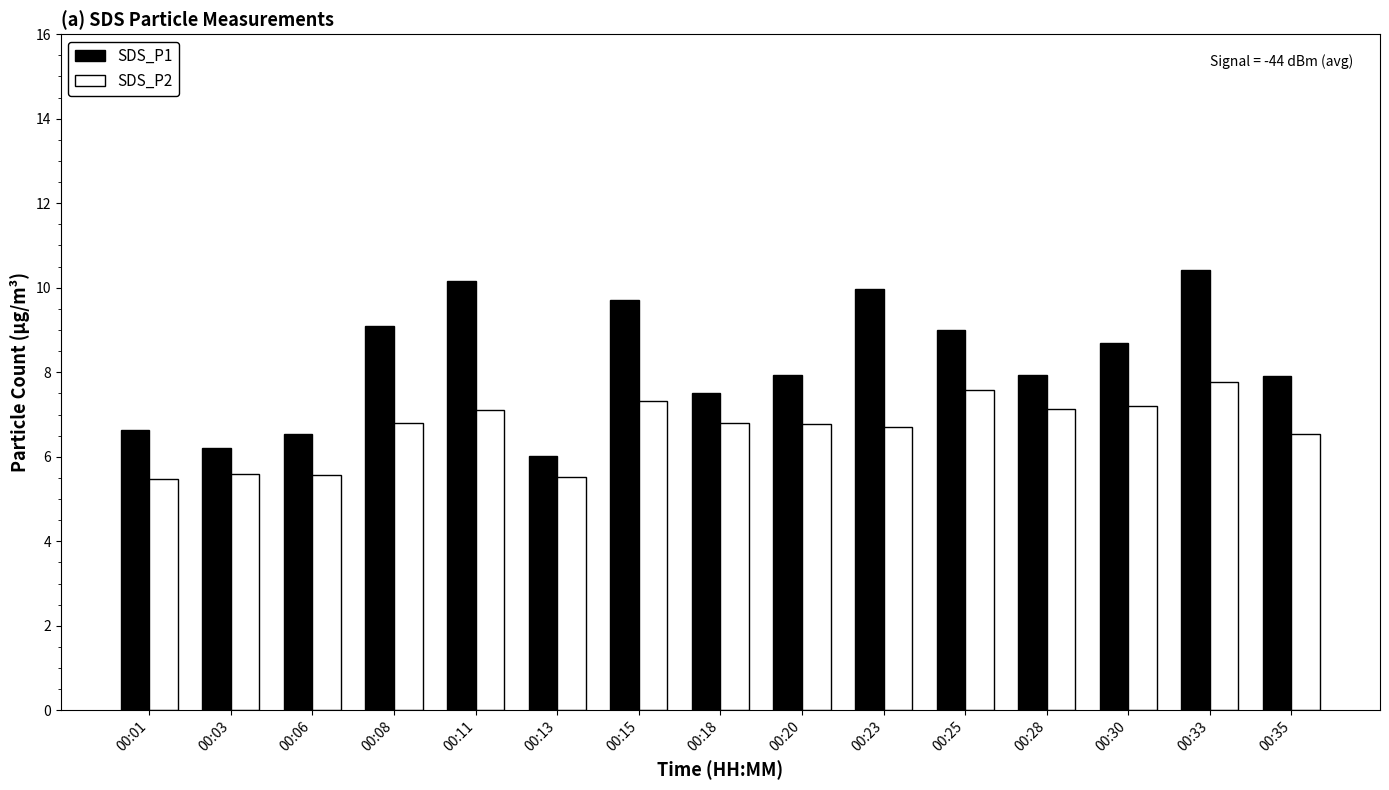

Is it true that SDS_P1 equals 13.1 at 00:25?

False